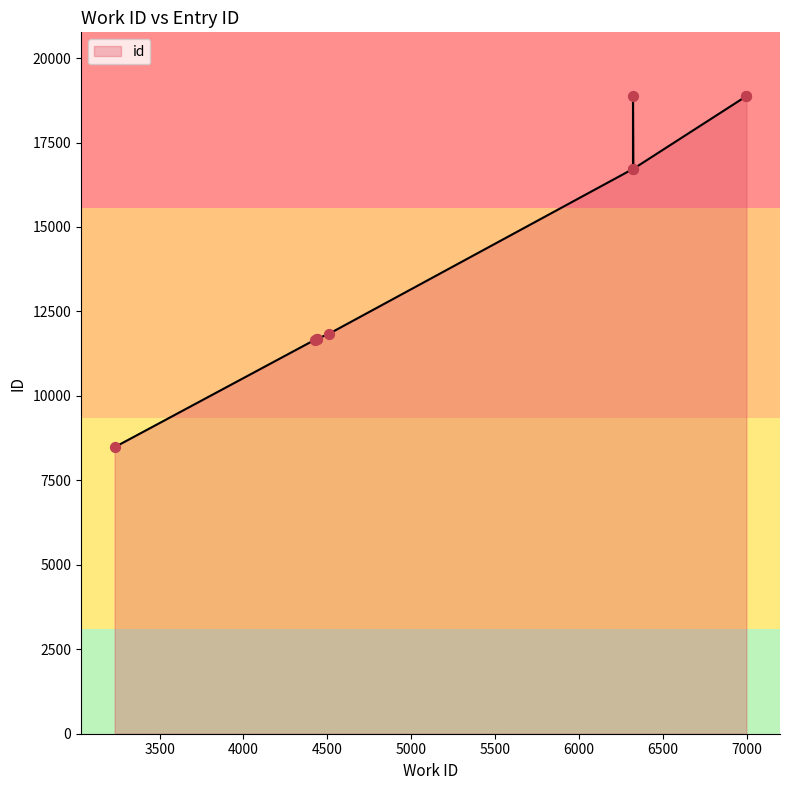

What is the change in value from 4440 to 6997?

+7183